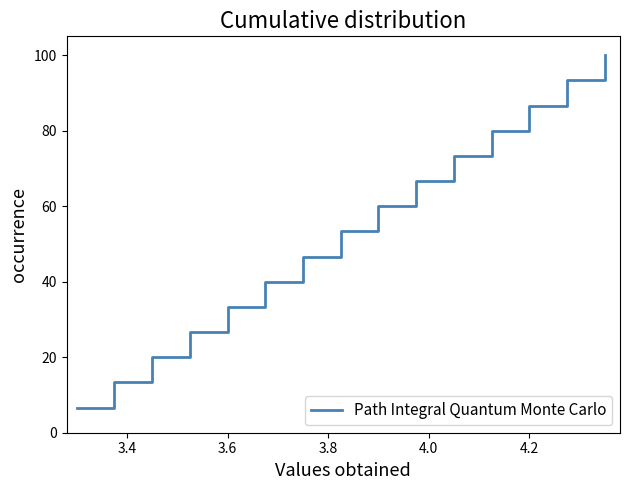

How many values are below 53?

7